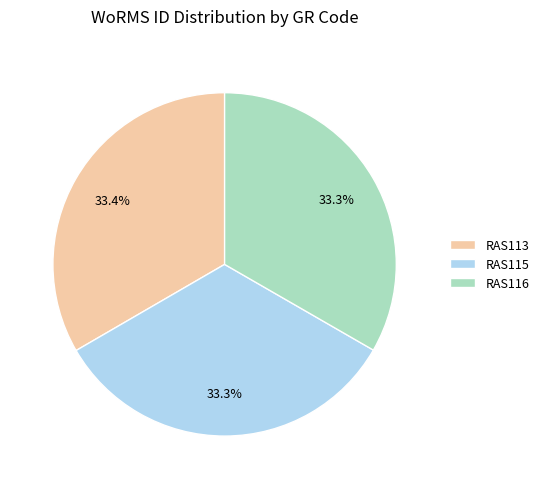

Combined, do RAS115 and RAS113 account for over 50%?

Yes